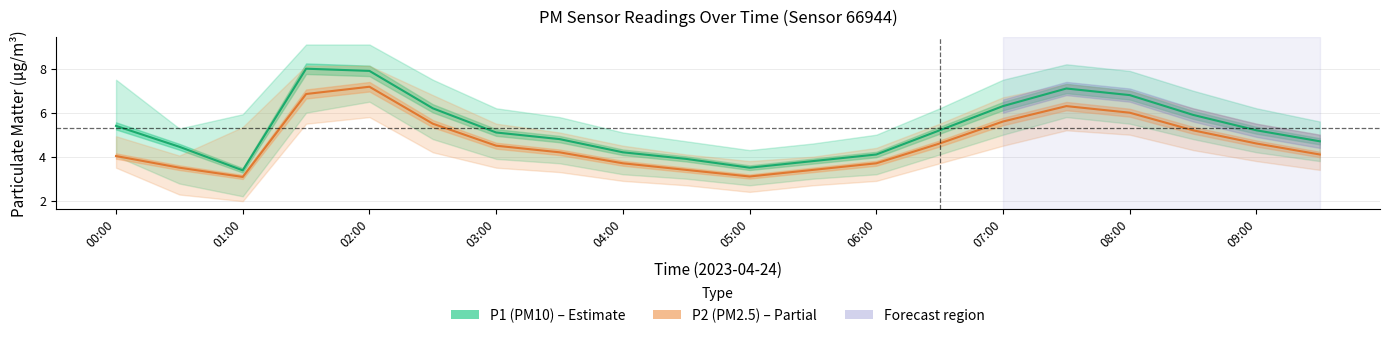

Rank the series by their maximum value, from highest to lowest.

P1 (PM10), P2 (PM2.5)